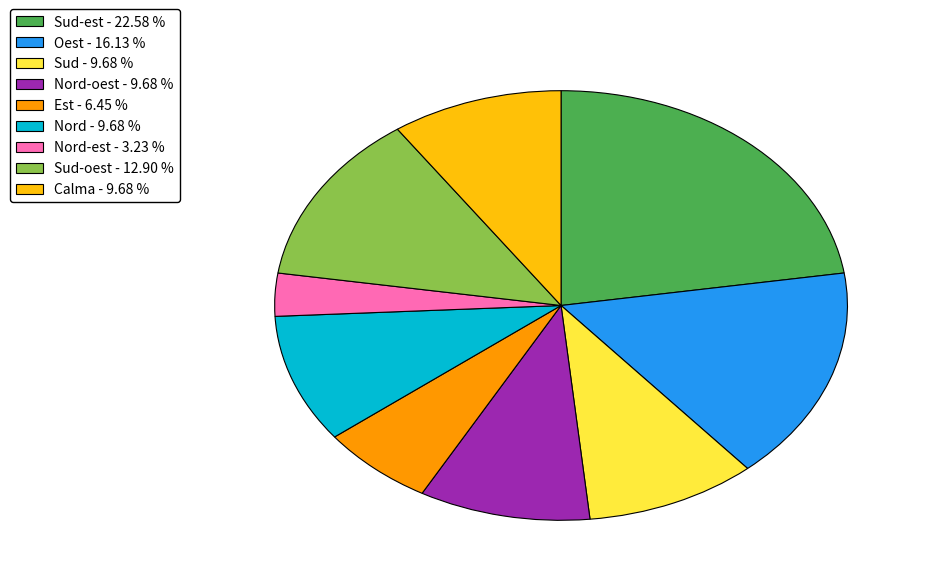

Which category has the biggest portion of the pie?

Sud-est - 22.58 %